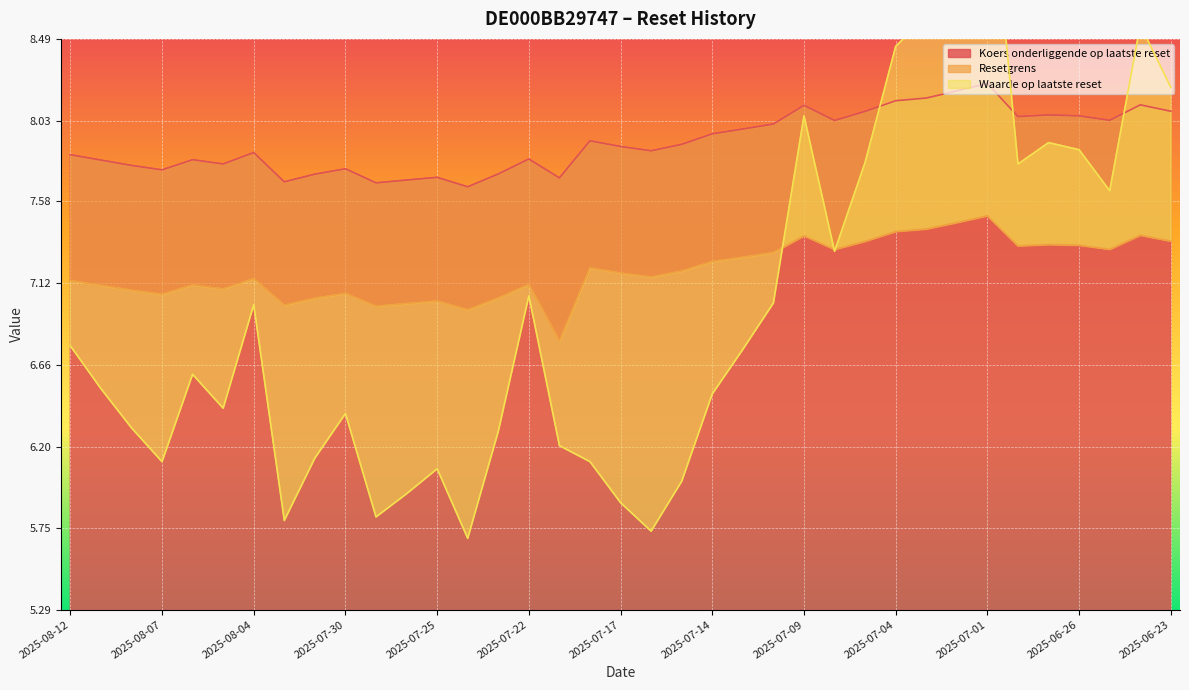

What value does the Resetgrens series have at 2025-07-31?

7.0